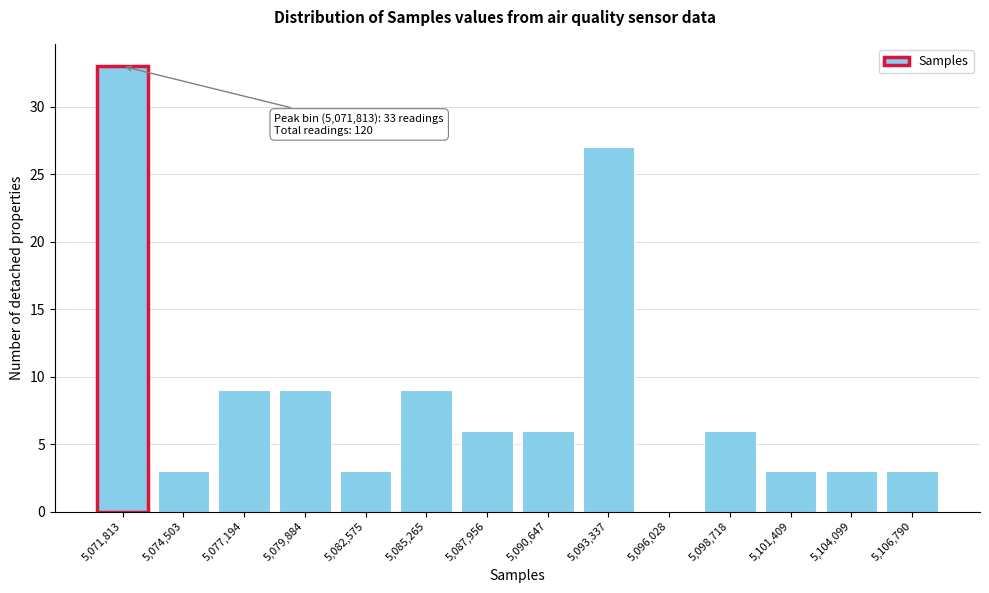

Reading left to right, transcribe all the data shown in this chart.

5,071,813=33	5,074,503=3	5,077,194=9	5,079,884=9	5,082,575=3	5,085,265=9	5,087,956=6	5,090,647=6	5,093,337=27	5,096,028=0	5,098,718=6	5,101,409=3	5,104,099=3	5,106,790=3